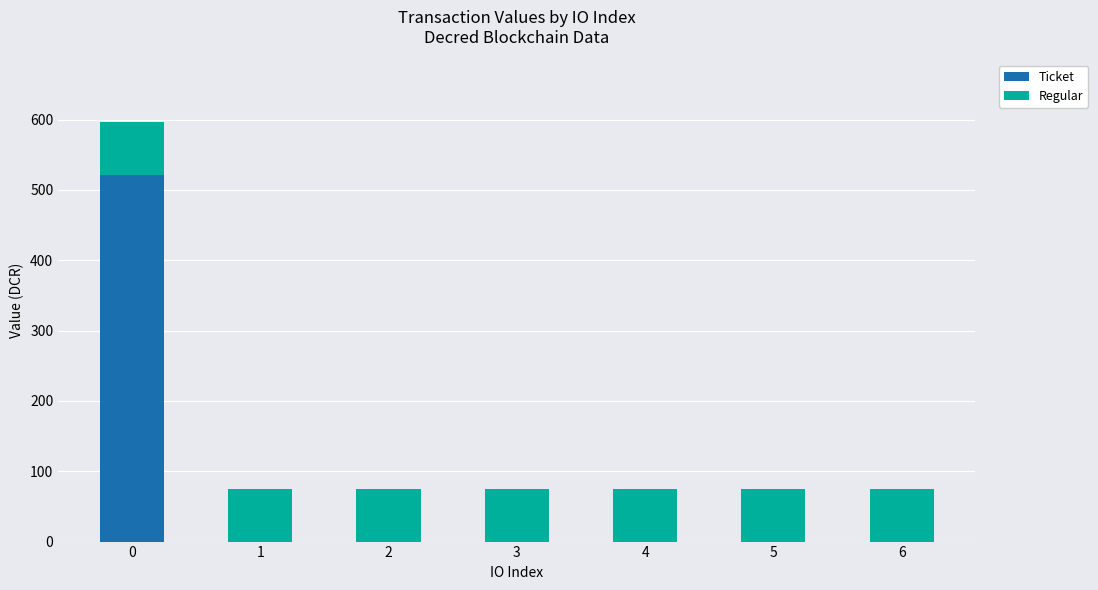

What is the total value across all series at 6?

74.5